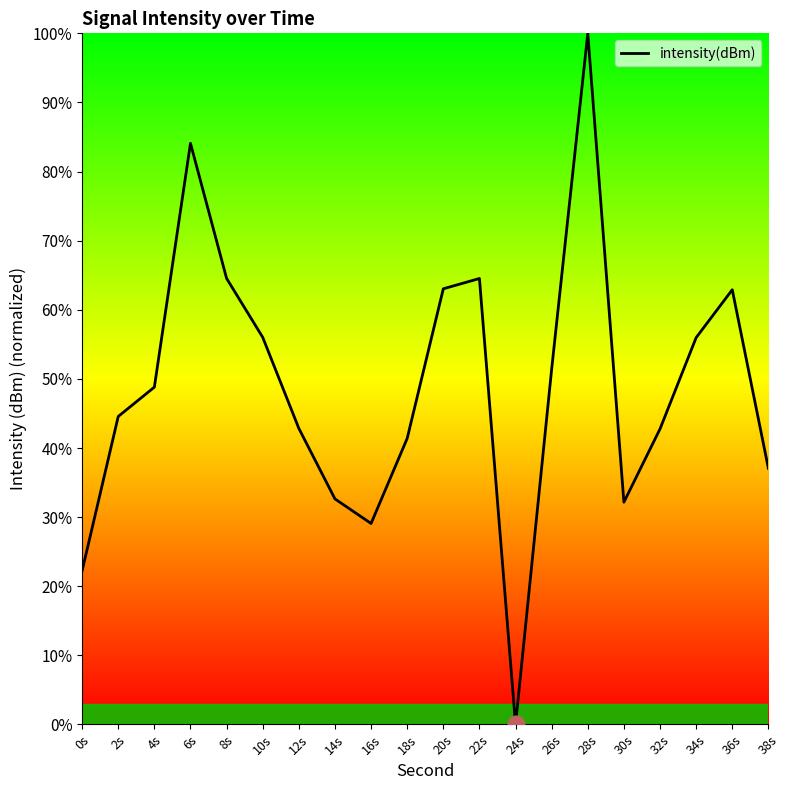

What value does the data have at 8s?

64.5